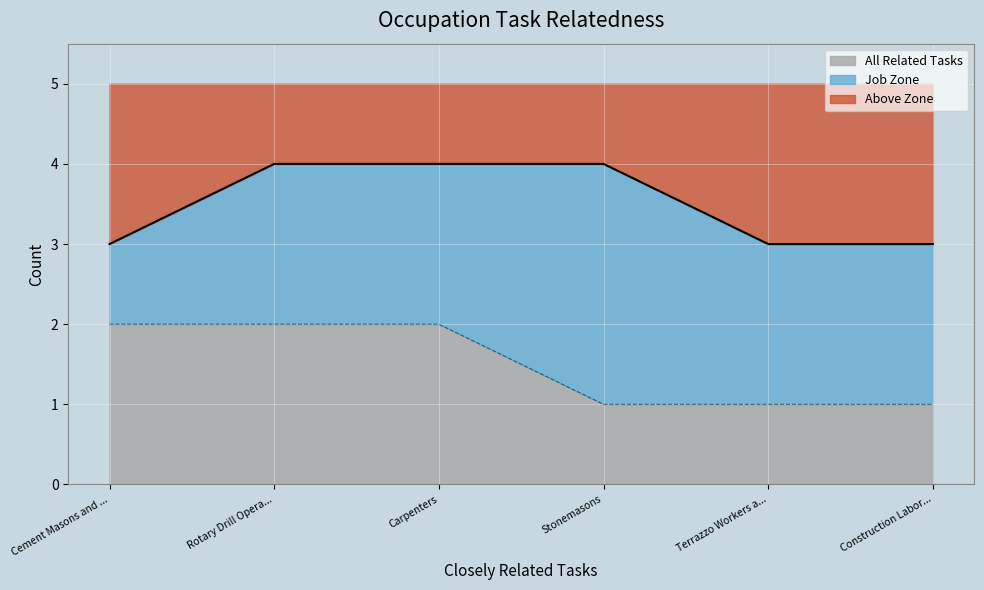

How many data points are less than 2?

3